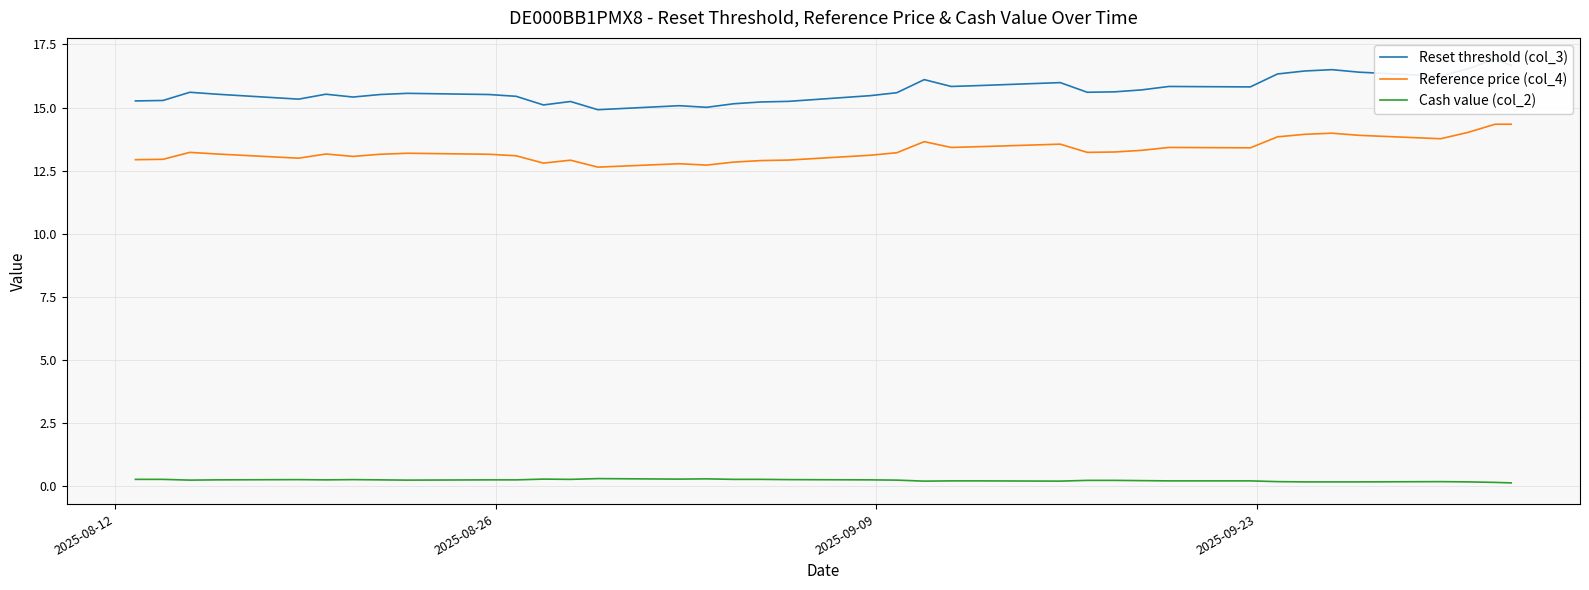

How many lines are shown in the chart?

3